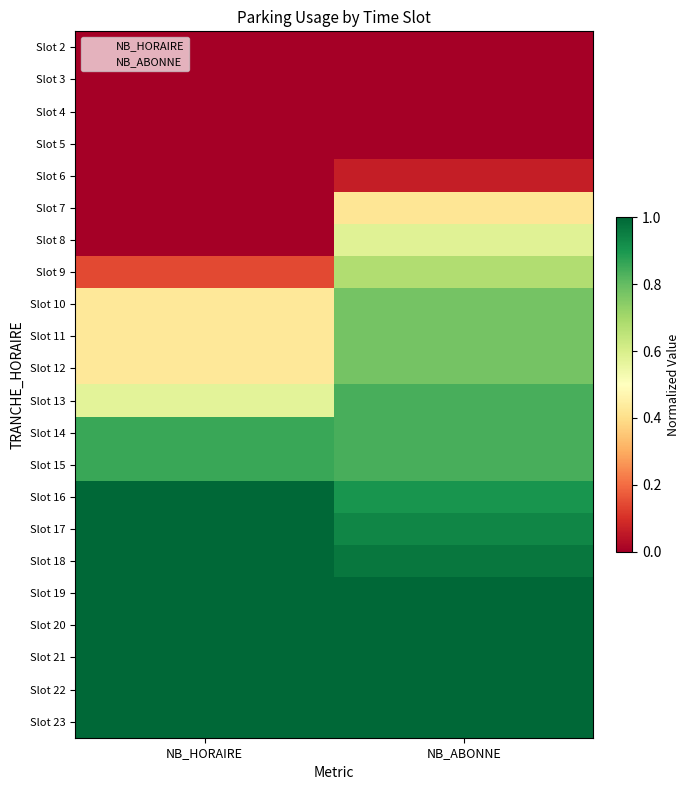

Which has a higher value, NB_ABONNE or NB_HORAIRE?

NB_ABONNE